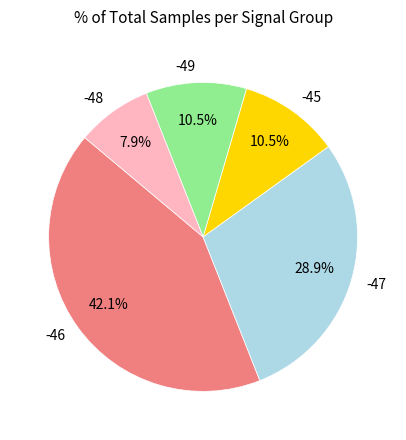

What is the smallest slice in the pie chart?

-48